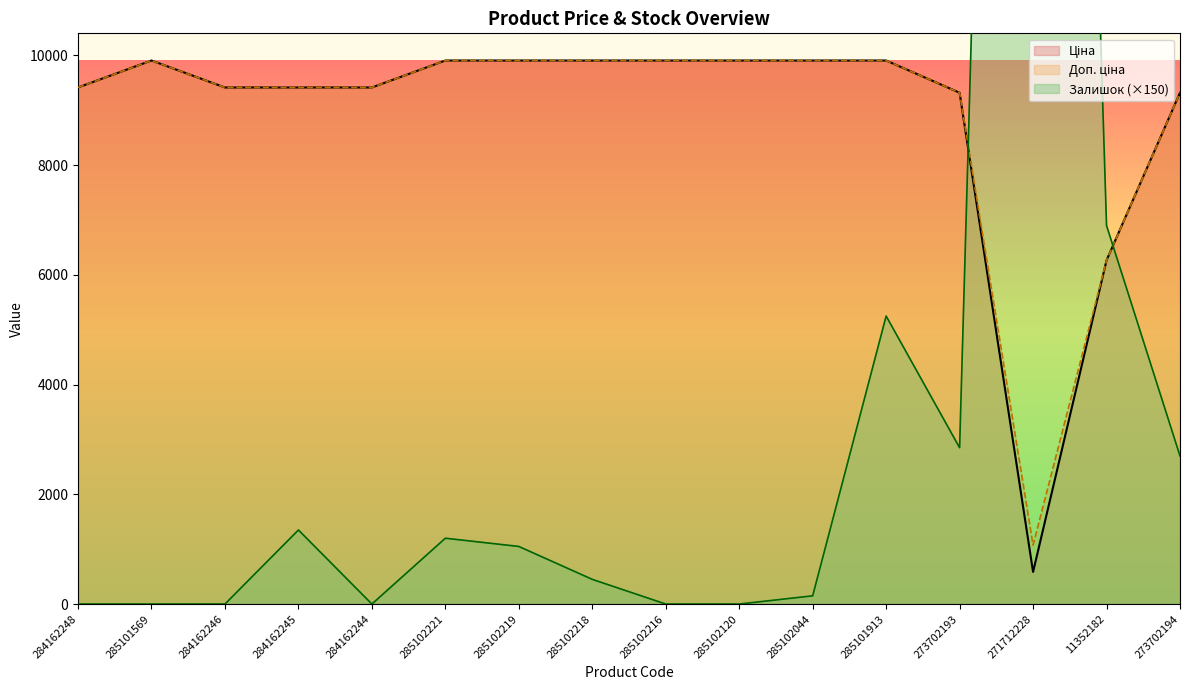

In Доп. ціна, how many points are lower than both neighbors (excluding endpoints)?

1